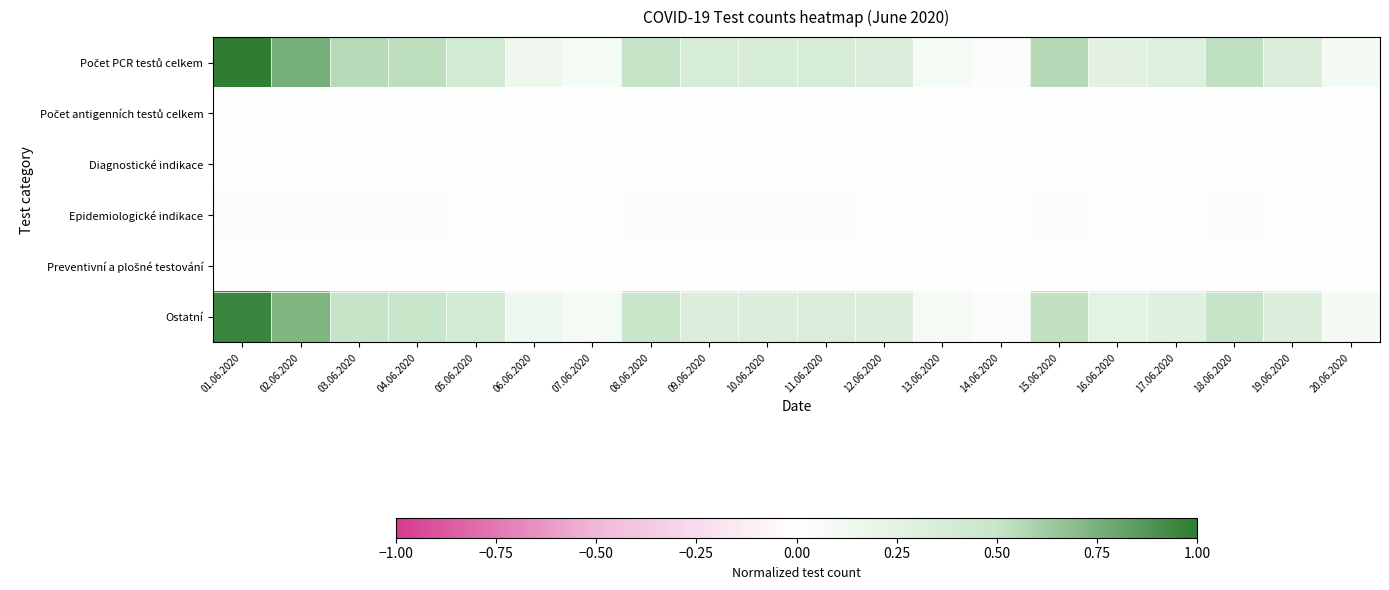

Which series has the largest range (max minus min)?

Počet PCR testů celkem